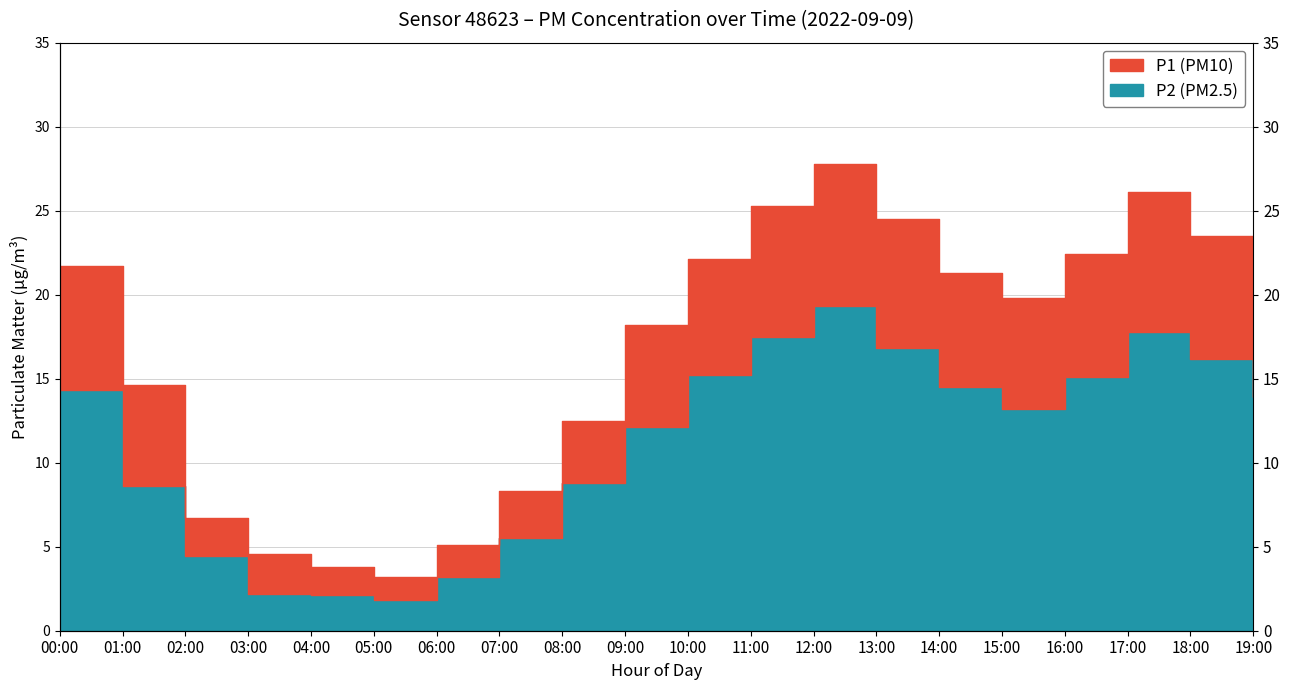

List the labels in order of P1 value, smallest first.

05:00, 04:00, 03:00, 06:00, 02:00, 07:00, 08:00, 01:00, 09:00, 15:00, 19:00, 14:00, 00:00, 10:00, 16:00, 18:00, 13:00, 11:00, 17:00, 12:00